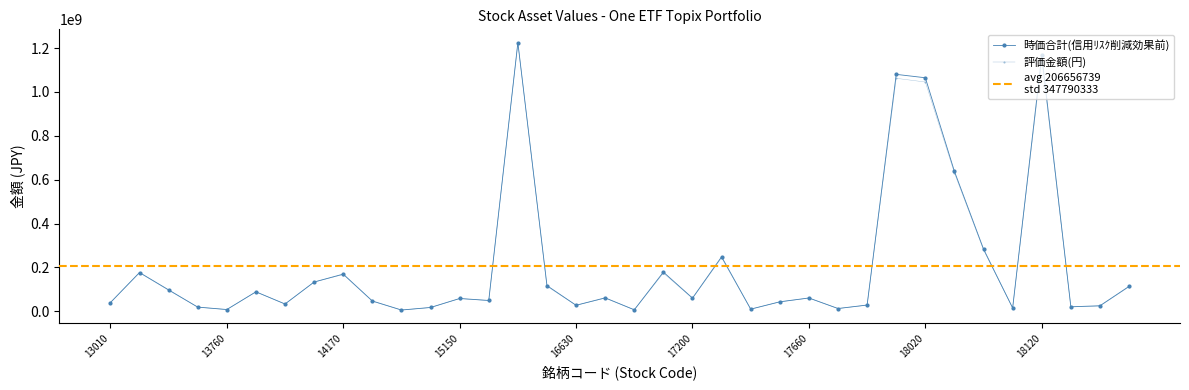

Between 17210 and 18020, which series saw the biggest shift?

時価合計(信用ﾘｽｸ削減効果前)